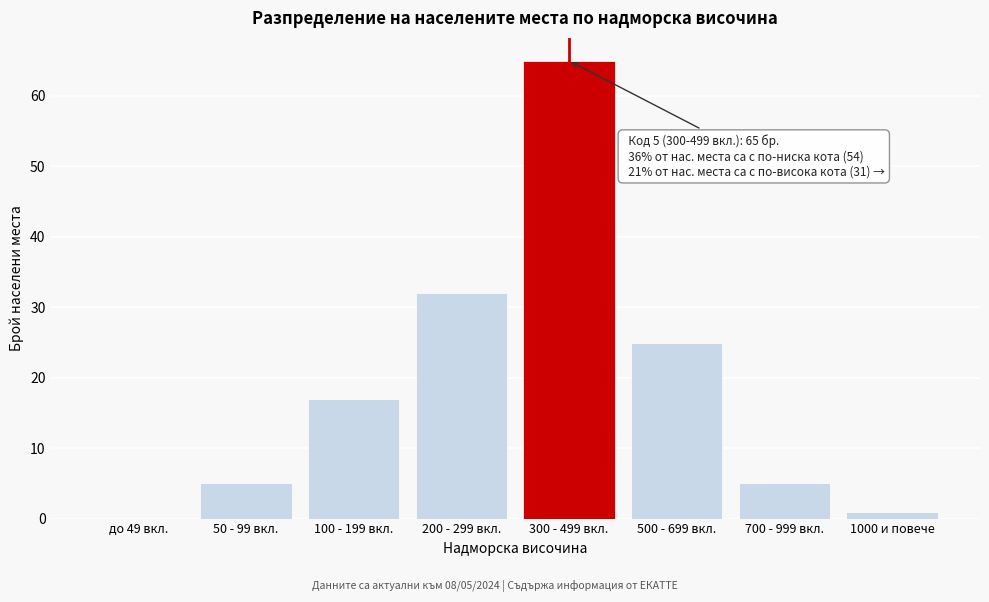

Reading left to right, transcribe all the data shown in this chart.

до 49 вкл.=0	50 - 99 вкл.=5	100 - 199 вкл.=17	200 - 299 вкл.=32	300 - 499 вкл.=65	500 - 699 вкл.=25	700 - 999 вкл.=5	1000 и повече=1